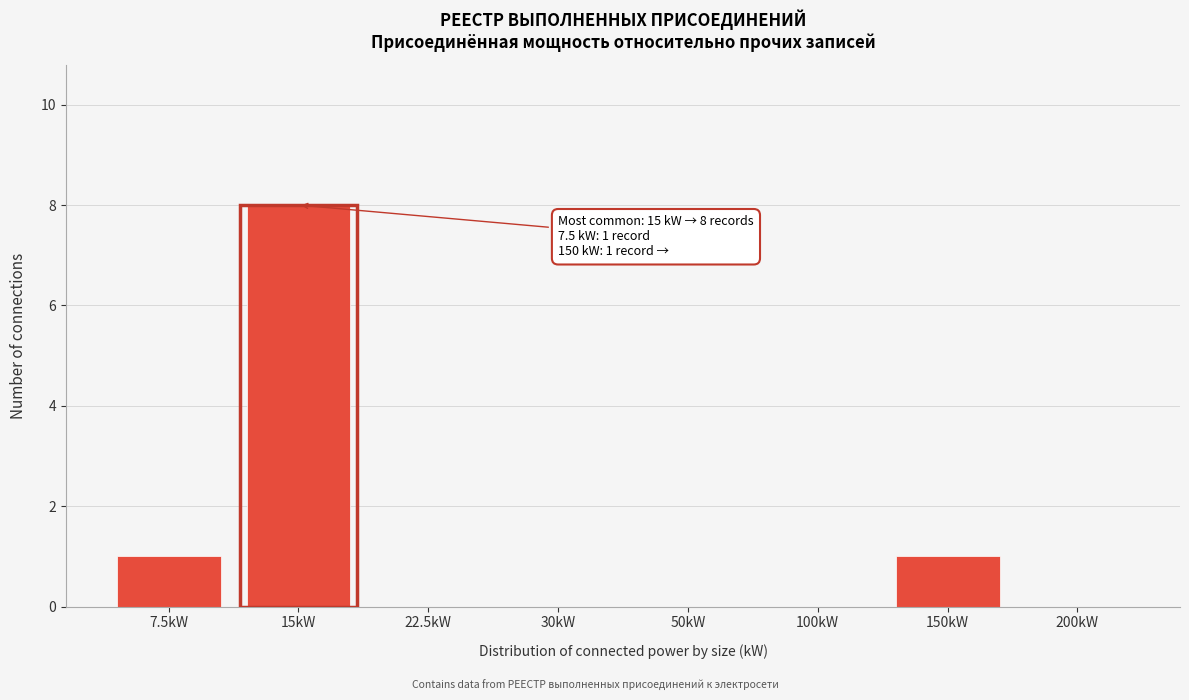

Reading right to left, what are all the values shown in this chart?

200kW=0	150kW=1	100kW=0	50kW=0	30kW=0	22.5kW=0	15kW=8	7.5kW=1